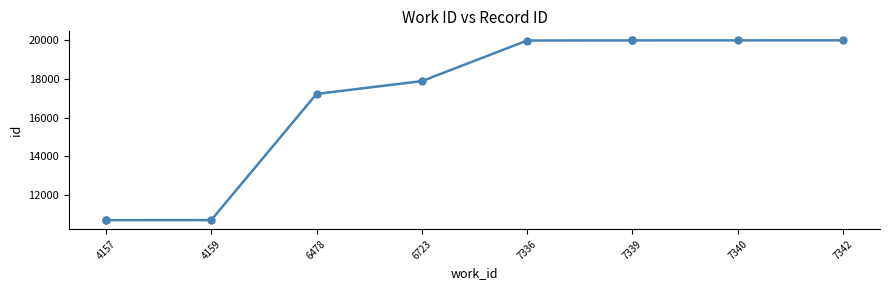

What is the ratio of the value at 7340 to the value at 4157?

1.9